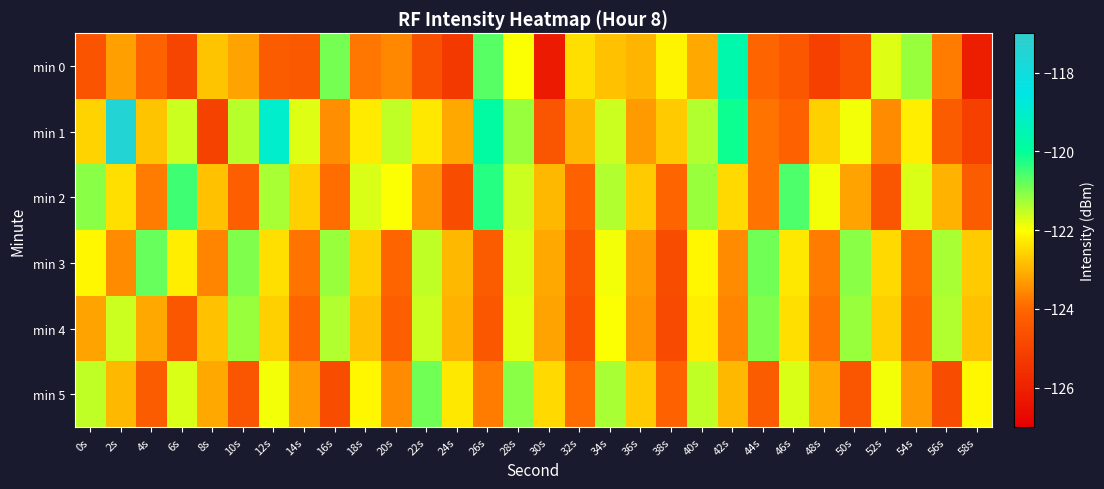

Reading left to right, what are all the values shown in this chart?

min 0: 0s=-124.5	2s=-123.2	4s=-124.1	6s=-125.0	8s=-122.8	10s=-123.2	12s=-124.3	14s=-124.4	16s=-120.9	18s=-123.8	20s=-123.5	22s=-124.6	24s=-125.3	26s=-120.7	28s=-122.0	30s=-126.2	32s=-122.4	34s=-122.8	36s=-123.0	38s=-122.1	40s=-123.1	42s=-119.6	44s=-124.0	46s=-124.4	48s=-125.1	50s=-124.6	52s=-121.7	54s=-121.2	56s=-123.7	58s=-126.1
min 1: 0s=-122.6	2s=-117.5	4s=-122.8	6s=-121.6	8s=-125.0	10s=-121.4	12s=-119.0	14s=-121.7	16s=-123.4	18s=-122.2	20s=-121.5	22s=-122.3	24s=-123.1	26s=-119.8	28s=-121.2	30s=-124.5	32s=-122.9	34s=-121.6	36s=-123.3	38s=-122.7	40s=-121.4	42s=-120.1	44s=-123.8	46s=-124.1	48s=-122.6	50s=-121.9	52s=-123.5	54s=-122.2	56s=-124.3	58s=-125.1
min 2: 0s=-121.1	2s=-122.4	4s=-123.7	6s=-120.5	8s=-122.8	10s=-124.2	12s=-121.3	14s=-122.6	16s=-123.9	18s=-121.7	20s=-122.0	22s=-123.4	24s=-124.7	26s=-120.3	28s=-121.6	30s=-122.9	32s=-124.1	34s=-121.4	36s=-122.7	38s=-124.0	40s=-121.2	42s=-122.5	44s=-123.8	46s=-120.6	48s=-121.9	50s=-123.2	52s=-124.5	54s=-121.7	56s=-123.0	58s=-124.3
min 3: 0s=-122.1	2s=-123.5	4s=-120.8	6s=-122.2	8s=-123.6	10s=-121.0	12s=-122.4	14s=-123.8	16s=-121.2	18s=-122.6	20s=-124.0	22s=-121.5	24s=-122.9	26s=-124.3	28s=-121.7	30s=-123.1	32s=-124.5	34s=-121.9	36s=-123.3	38s=-124.7	40s=-122.1	42s=-123.5	44s=-120.9	46s=-122.3	48s=-123.7	50s=-121.1	52s=-122.5	54s=-123.9	56s=-121.3	58s=-122.7
min 4: 0s=-123.2	2s=-121.6	4s=-123.1	6s=-124.4	8s=-122.8	10s=-121.2	12s=-122.6	14s=-124.0	16s=-121.4	18s=-122.8	20s=-124.2	22s=-121.6	24s=-123.0	26s=-124.4	28s=-121.8	30s=-123.2	32s=-124.6	34s=-122.0	36s=-123.4	38s=-124.8	40s=-122.2	42s=-123.6	44s=-121.0	46s=-122.4	48s=-123.8	50s=-121.2	52s=-122.6	54s=-124.0	56s=-121.4	58s=-122.8
min 5: 0s=-121.5	2s=-122.9	4s=-124.3	6s=-121.7	8s=-123.1	10s=-124.5	12s=-121.9	14s=-123.3	16s=-124.7	18s=-122.1	20s=-123.5	22s=-120.9	24s=-122.3	26s=-123.7	28s=-121.1	30s=-122.5	32s=-123.9	34s=-121.3	36s=-122.7	38s=-124.1	40s=-121.5	42s=-122.9	44s=-124.3	46s=-121.7	48s=-123.1	50s=-124.5	52s=-121.9	54s=-123.3	56s=-124.7	58s=-122.1